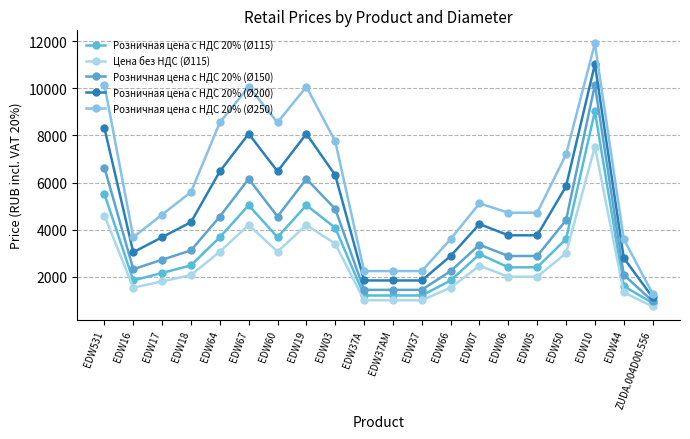

Rank the series at EDW531 from highest to lowest value.

Розничная цена с НДС 20% (Ø250), Розничная цена с НДС 20% (Ø200), Розничная цена с НДС 20% (Ø150), Розничная цена с НДС 20% (Ø115), Цена без НДС (Ø115)